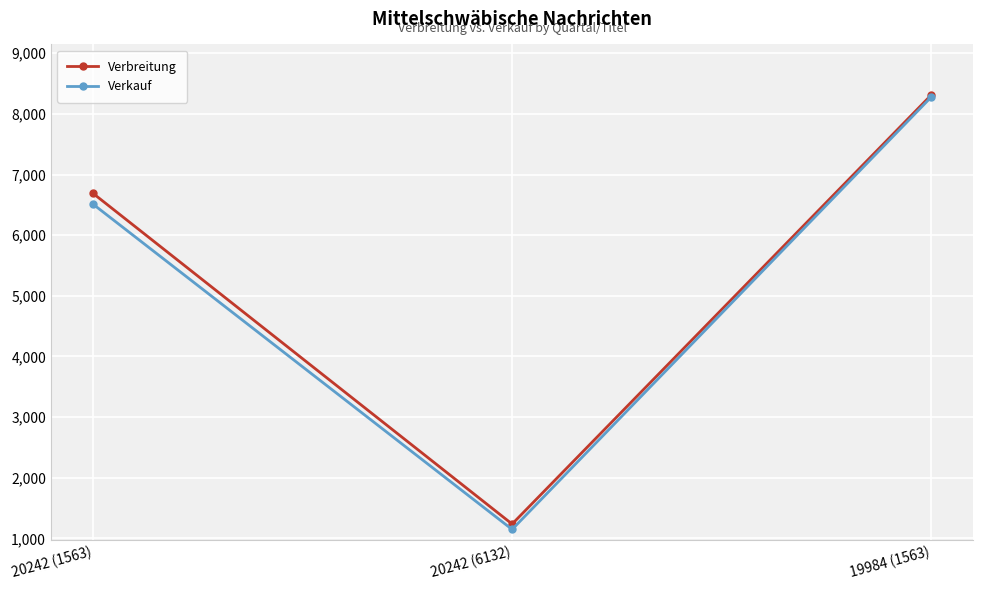

What is the label of the 3rd point from the right?

20242 (1563)